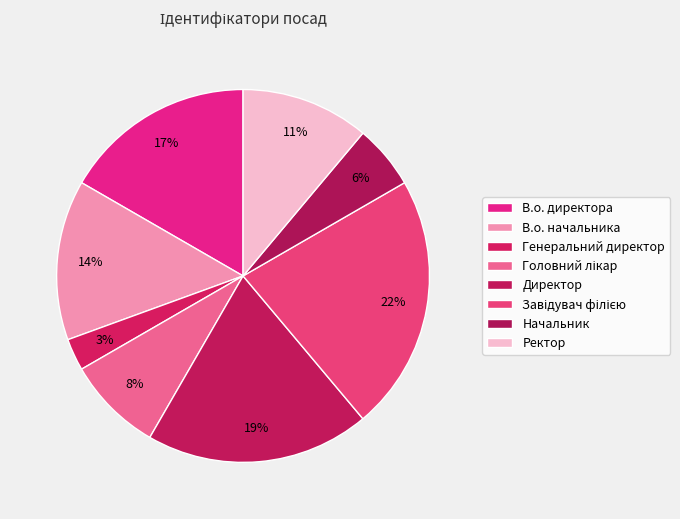

To the nearest percent, what percentage of the pie is Ректор?

11%